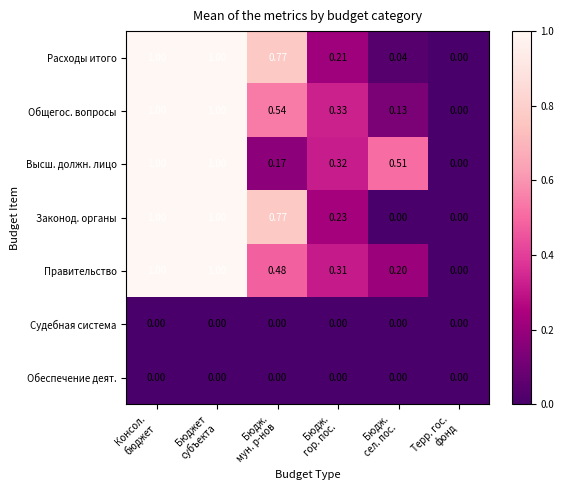

Which series has the largest total across all categories?

Расходы итого